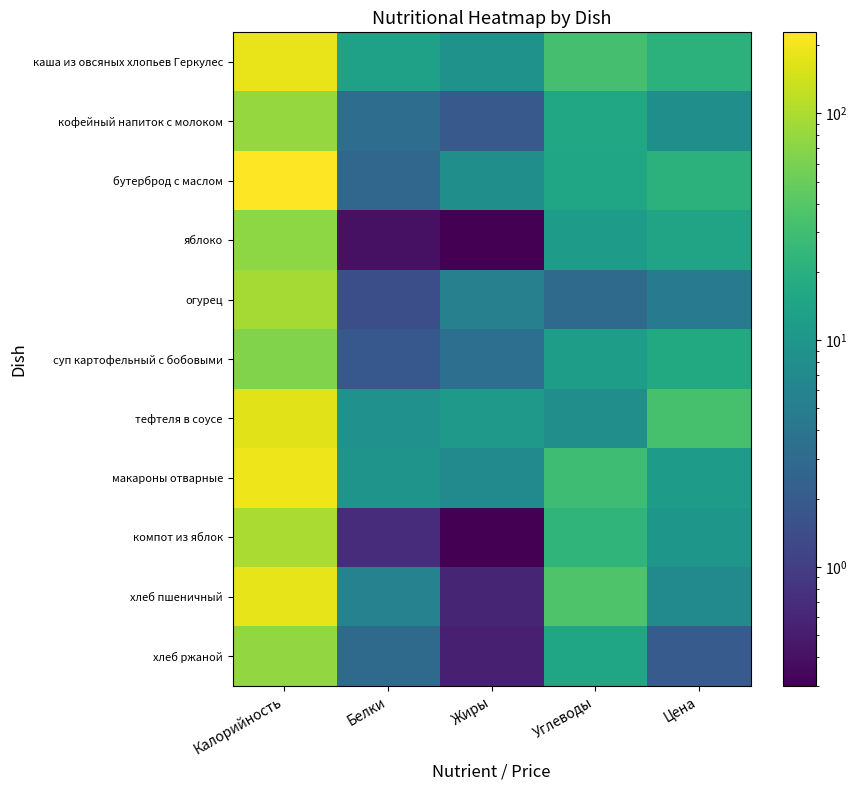

What is the greatest value displayed?

227.3